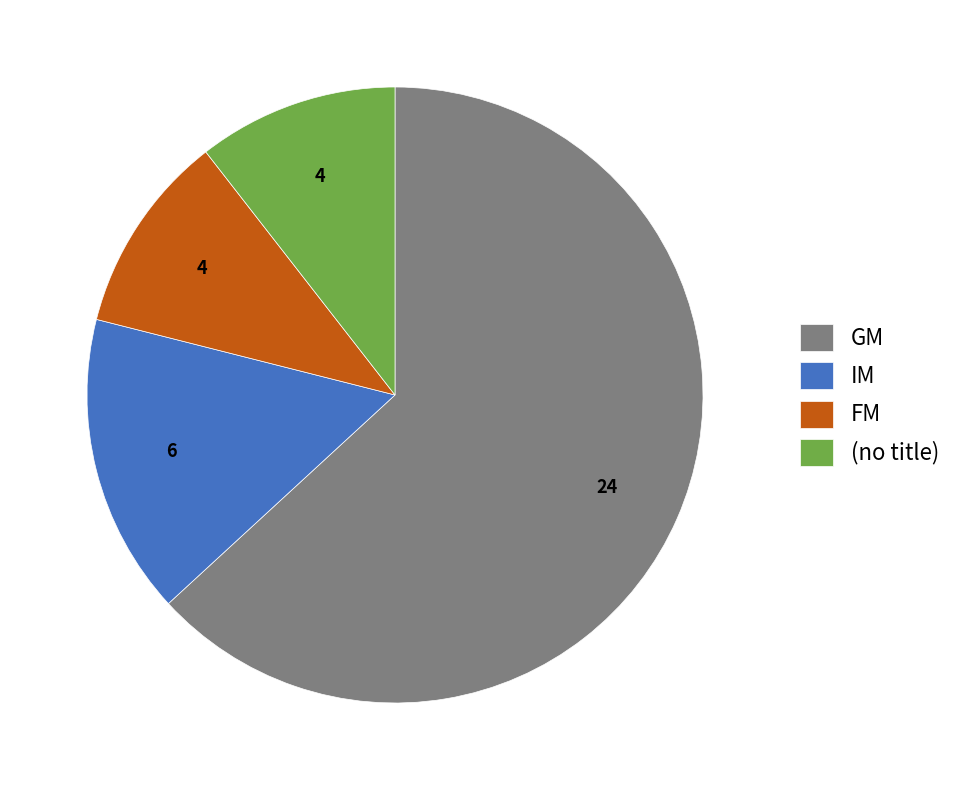

Which category has the biggest portion of the pie?

GM